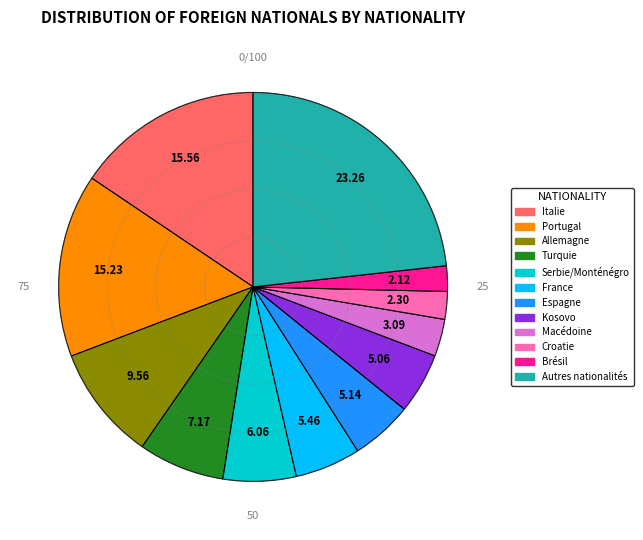

Does Kosovo represent more than half of the total?

No